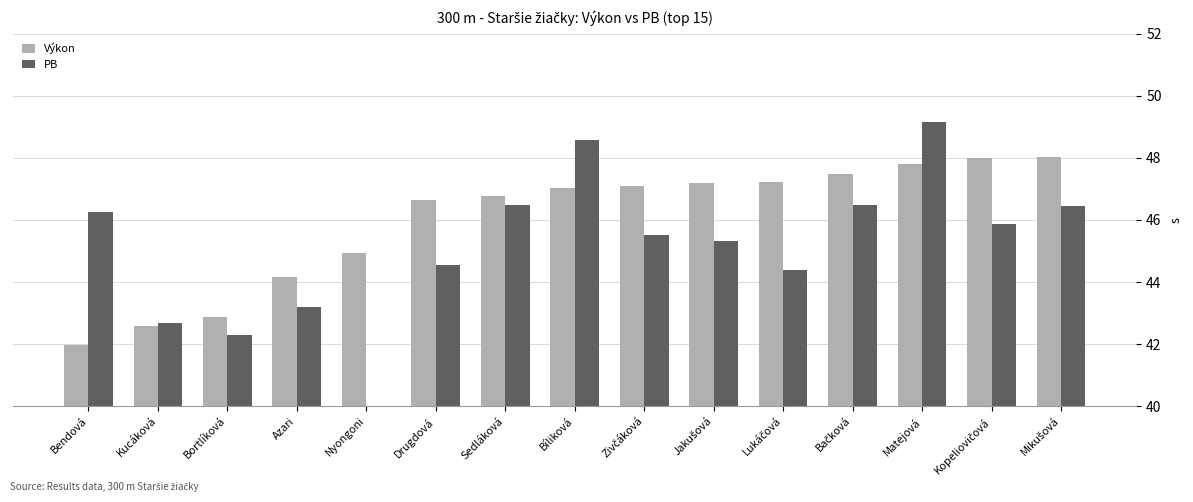

Is it true that Výkon equals 47.0 at Bíliková?

True